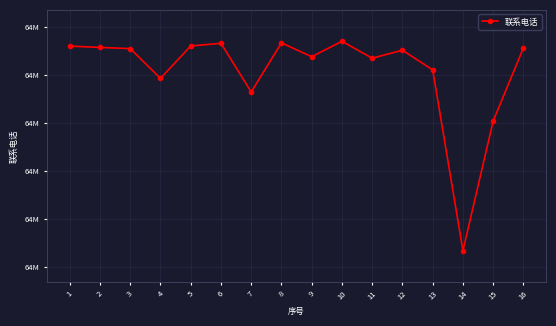

Reading right to left, list all the values displayed in this chart.

64497807	64490197	64476683	64495522	64497568	64496738	64498499	64496893	64498331	64493218	64498290	64498010	64494638	64497733	64497861	64497996